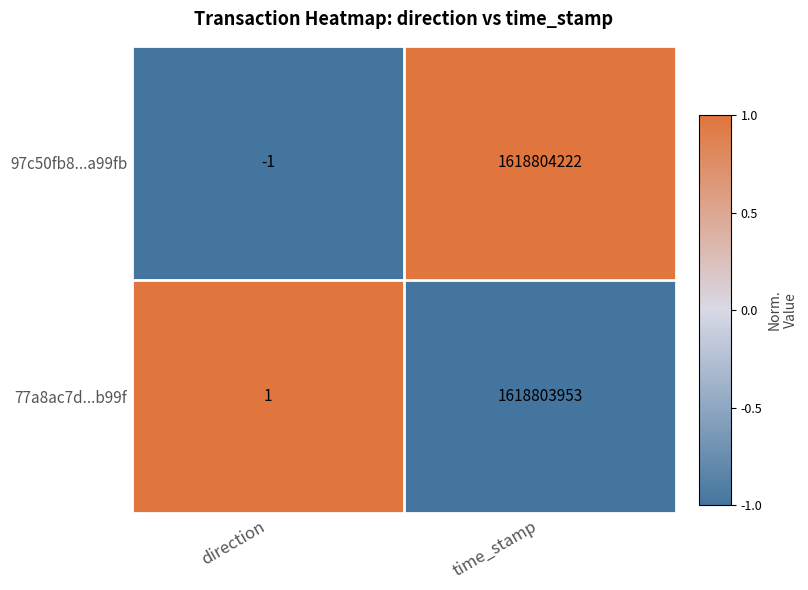

The 77a8ac7d...b99f series shows 1618803953 at time_stamp. True or false?

True